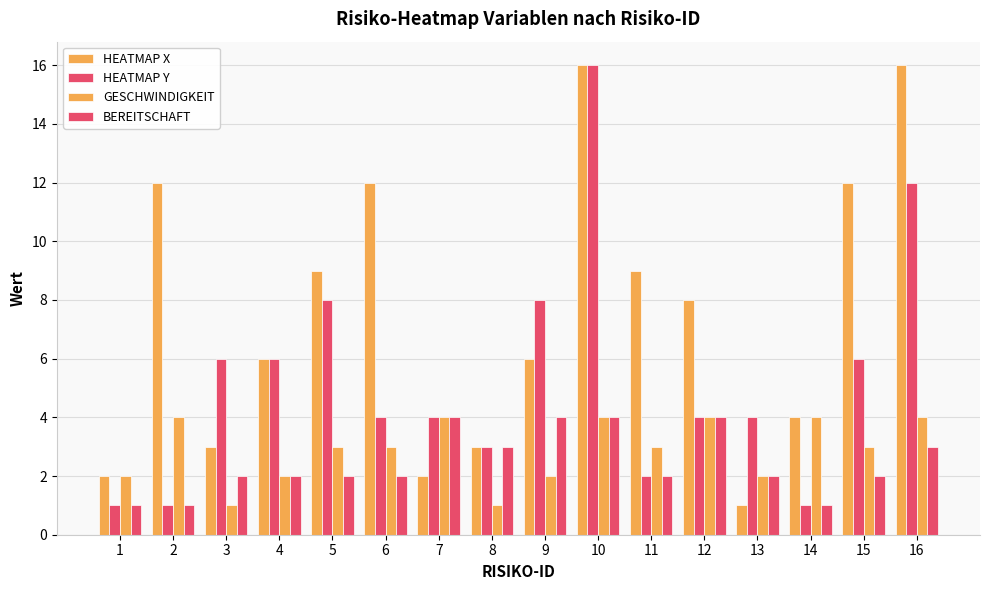

How many bars are there in each group?

4